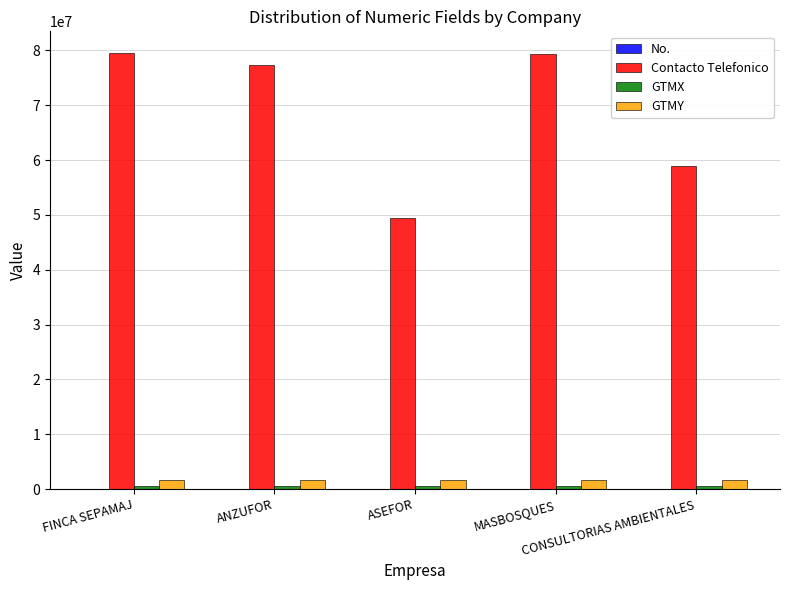

The No. series shows 3 at ASEFOR. True or false?

True